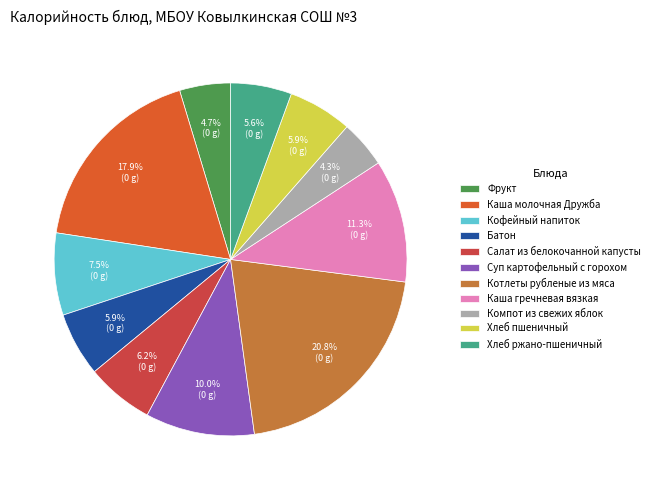

To the nearest percent, what is the difference between the Салат из белокочанной капусты and Суп картофельный с горохом slice percentages?

4%